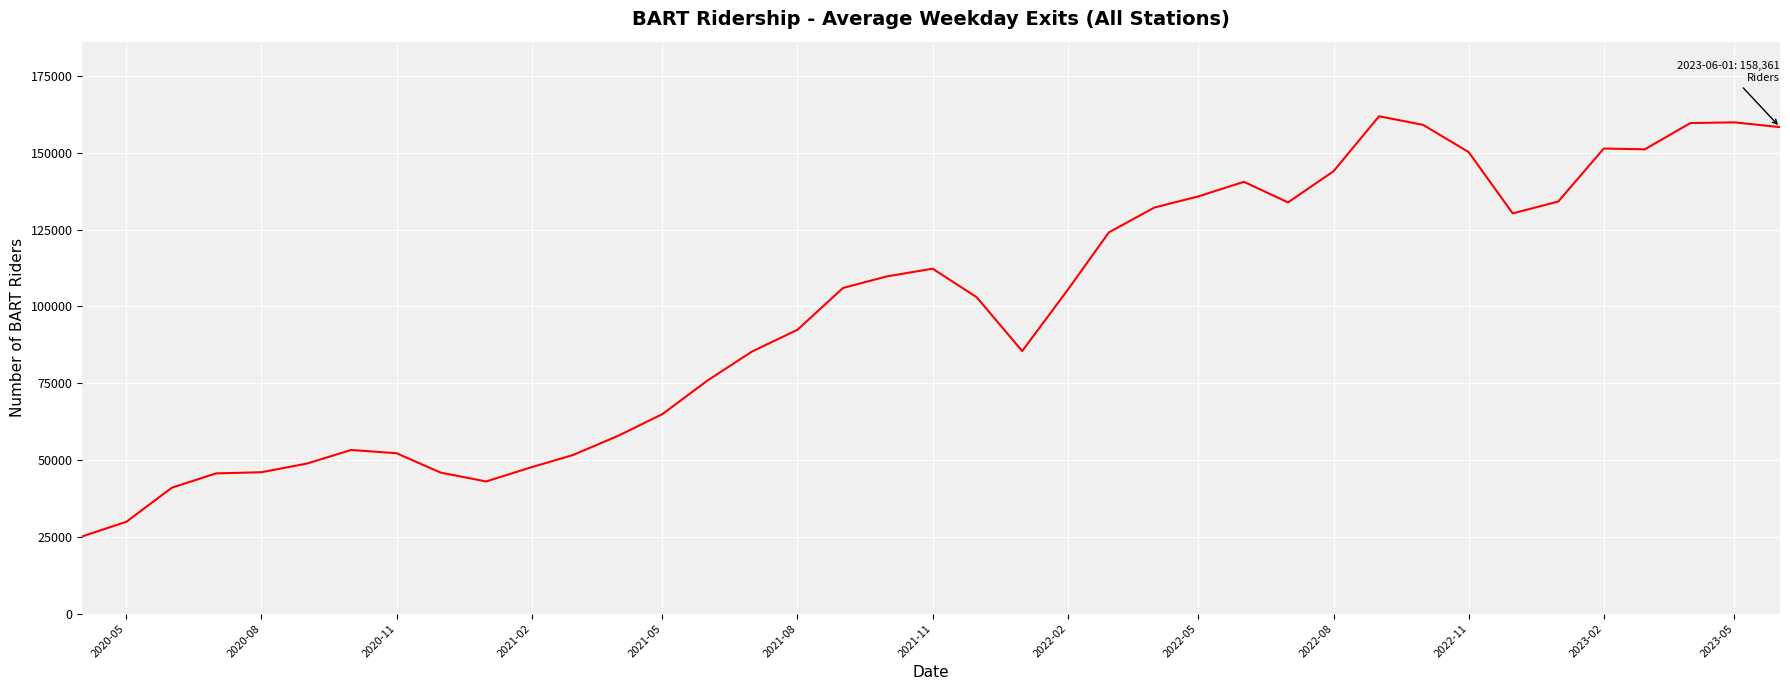

What is the minimum value shown in the chart?

25136